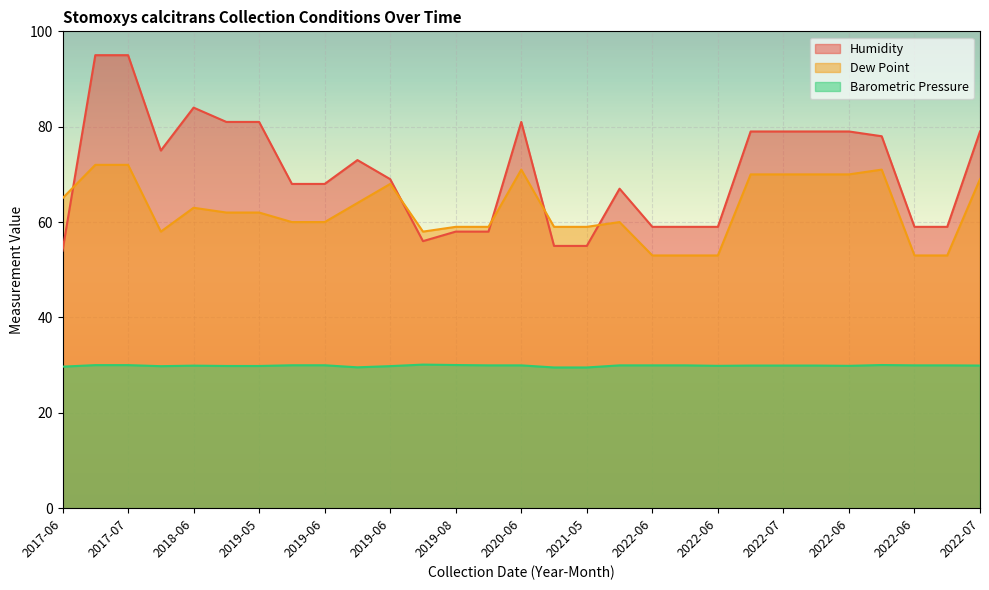

How many interior local peaks does the Barometric Pressure series have?

3